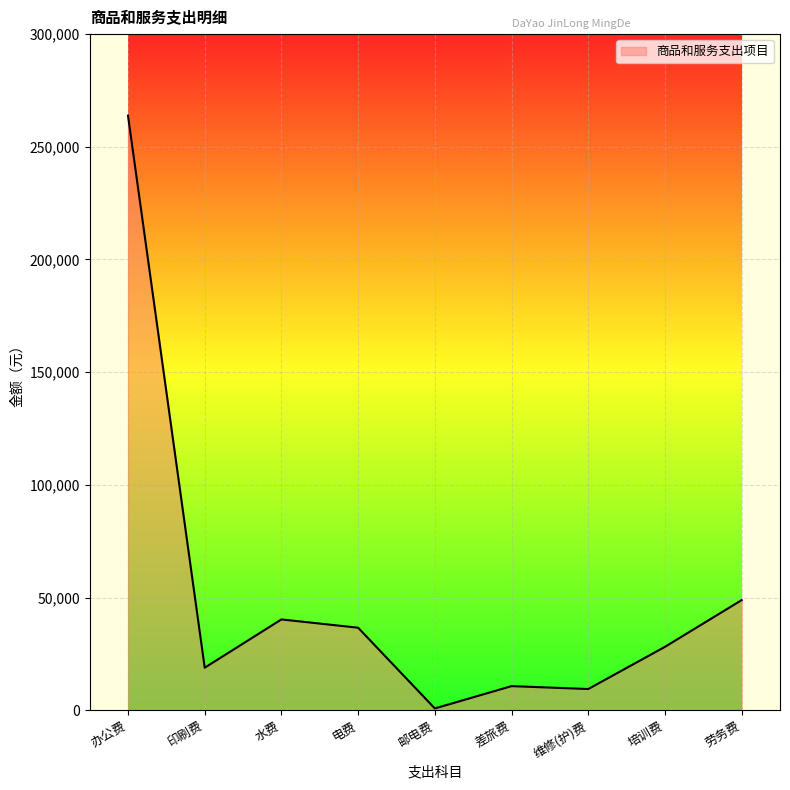

Reading left to right, what are all the values shown in this chart?

263827.7	18863.5	40286.0	36604.9	791.8	10686.0	9400.3	28118.5	48860.0